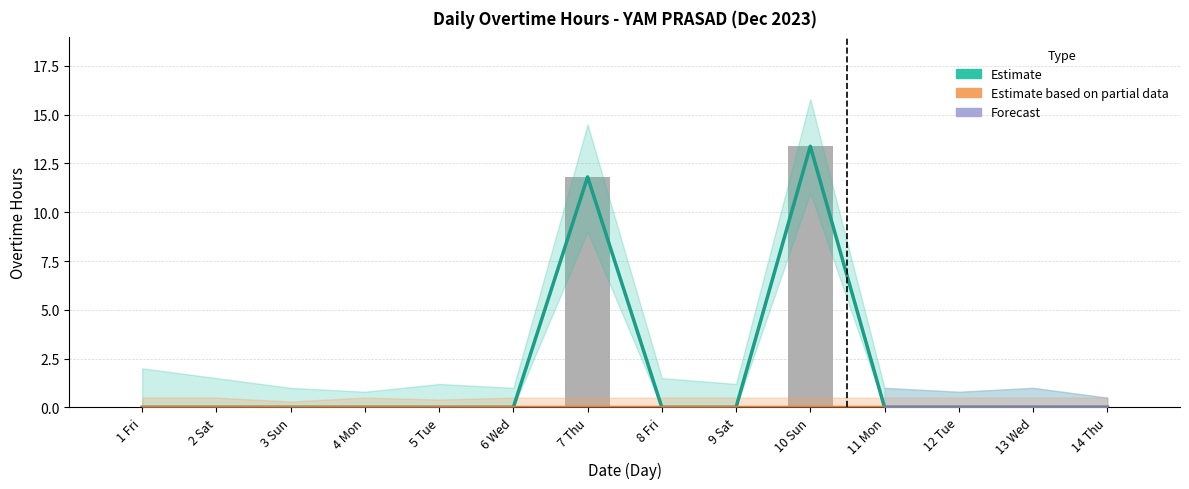

Is it true that the value at 7 Thu is 11.8?

True